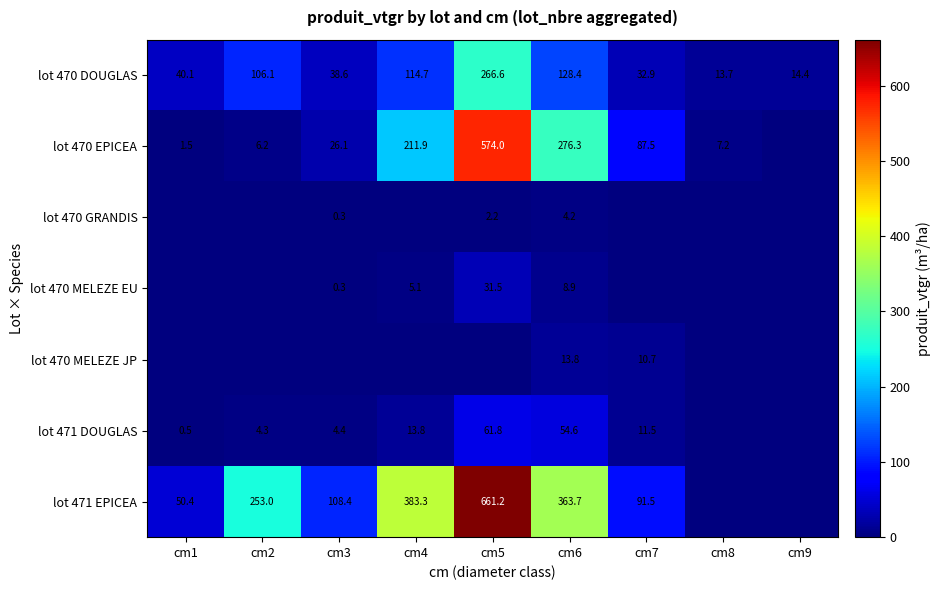

At cm6, list the series in order from smallest to largest.

lot 470 GRANDIS, lot 470 MELEZE EU, lot 470 MELEZE JP, lot 471 DOUGLAS, lot 470 DOUGLAS, lot 470 EPICEA, lot 471 EPICEA